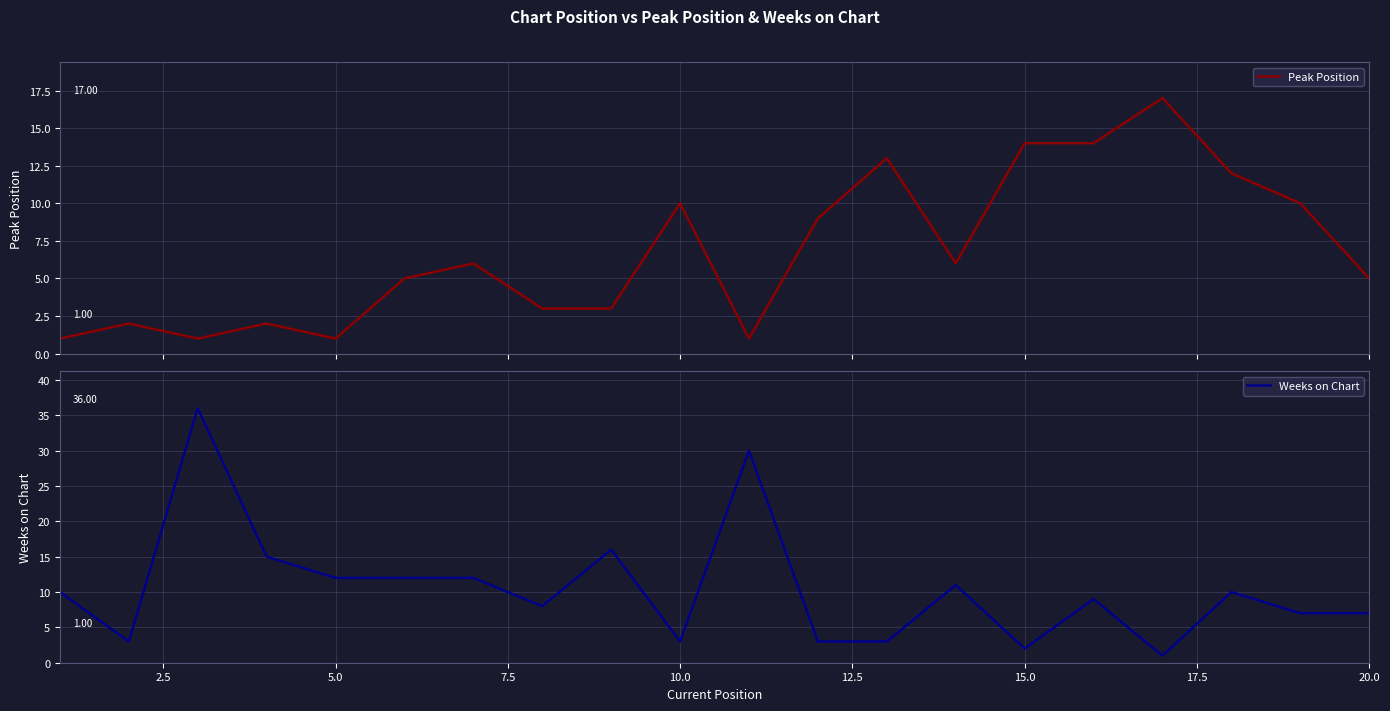

Is this an area chart (filled region under the line)?

No